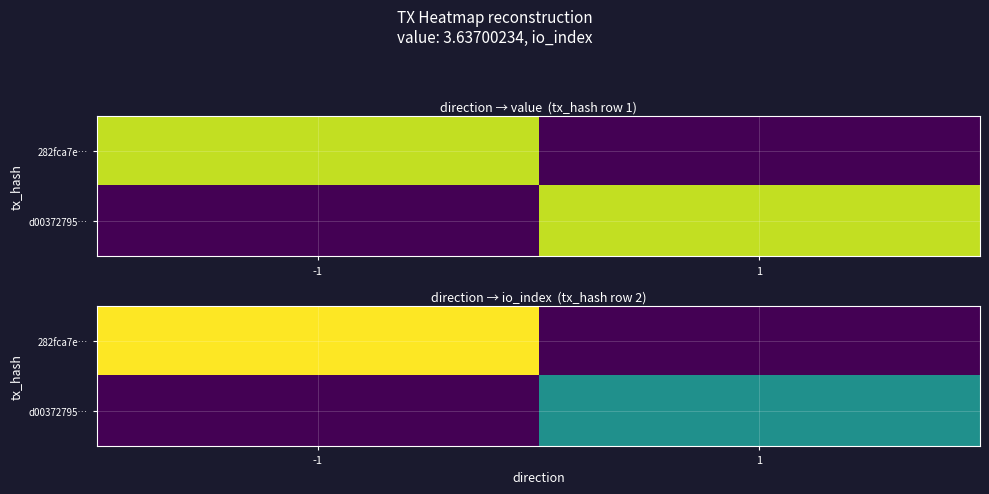

The 282fca7e… series shows -2 at 1. True or false?

False